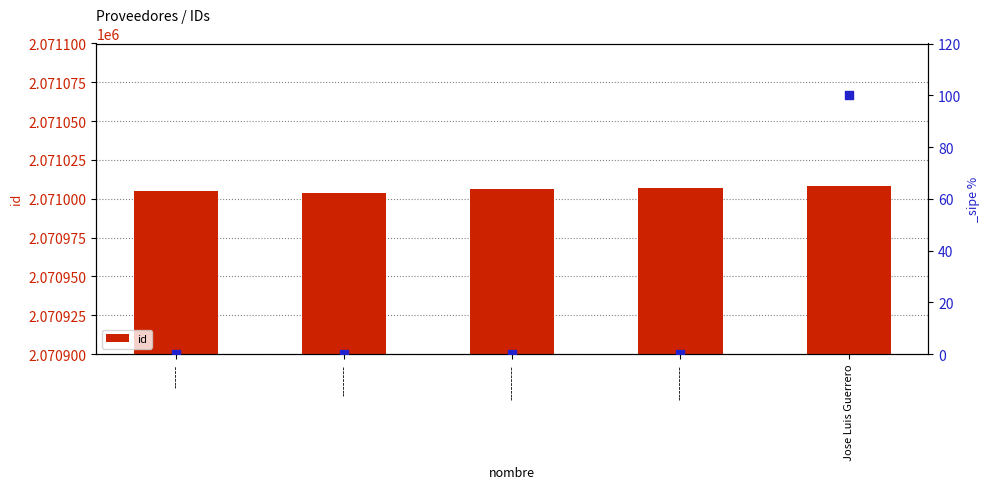

What is the change in value from ------ to ---------?

+2